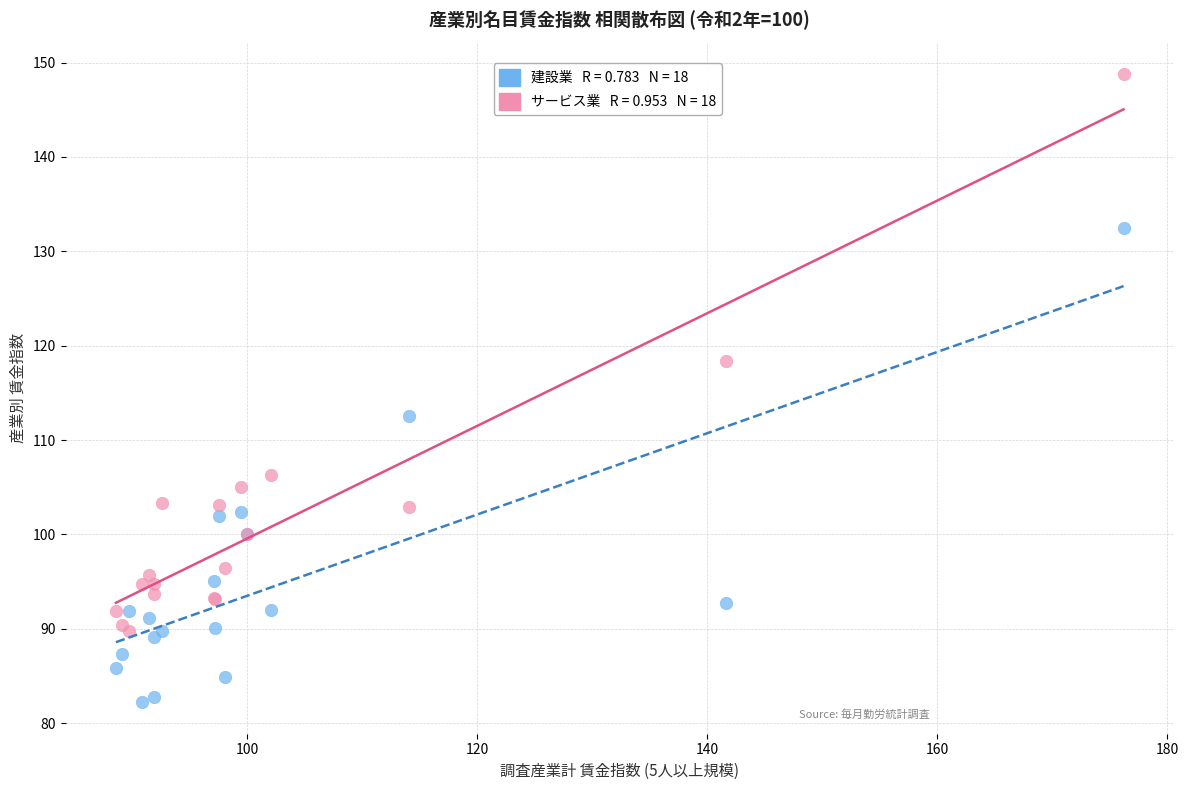

Across all series, what Y value is closest to 115?

112.5